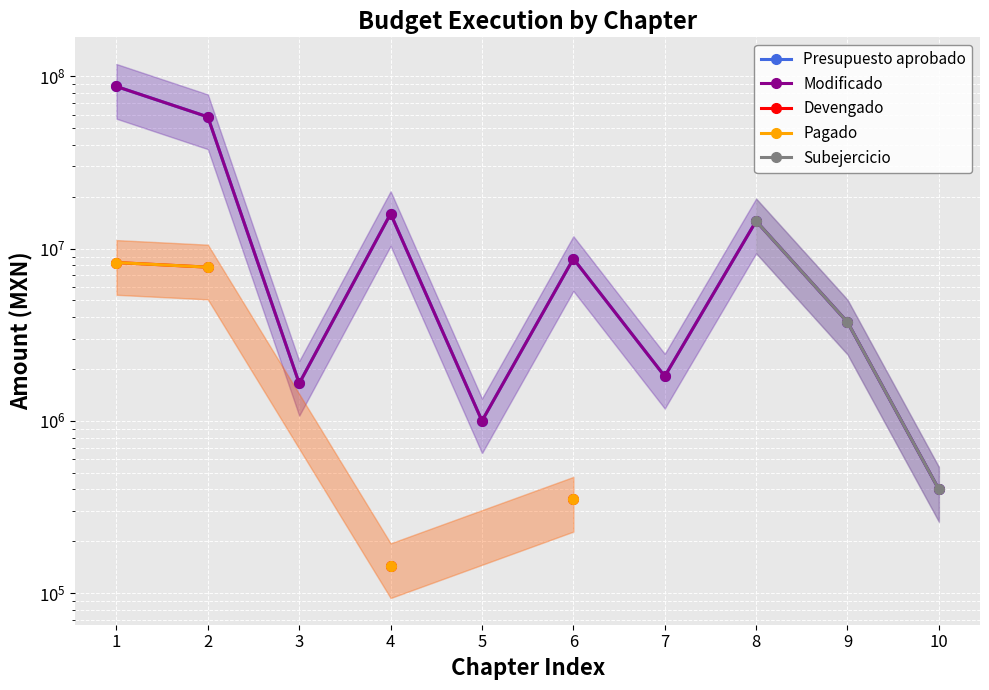

What is the sum of all Modificado values?

193266055.8